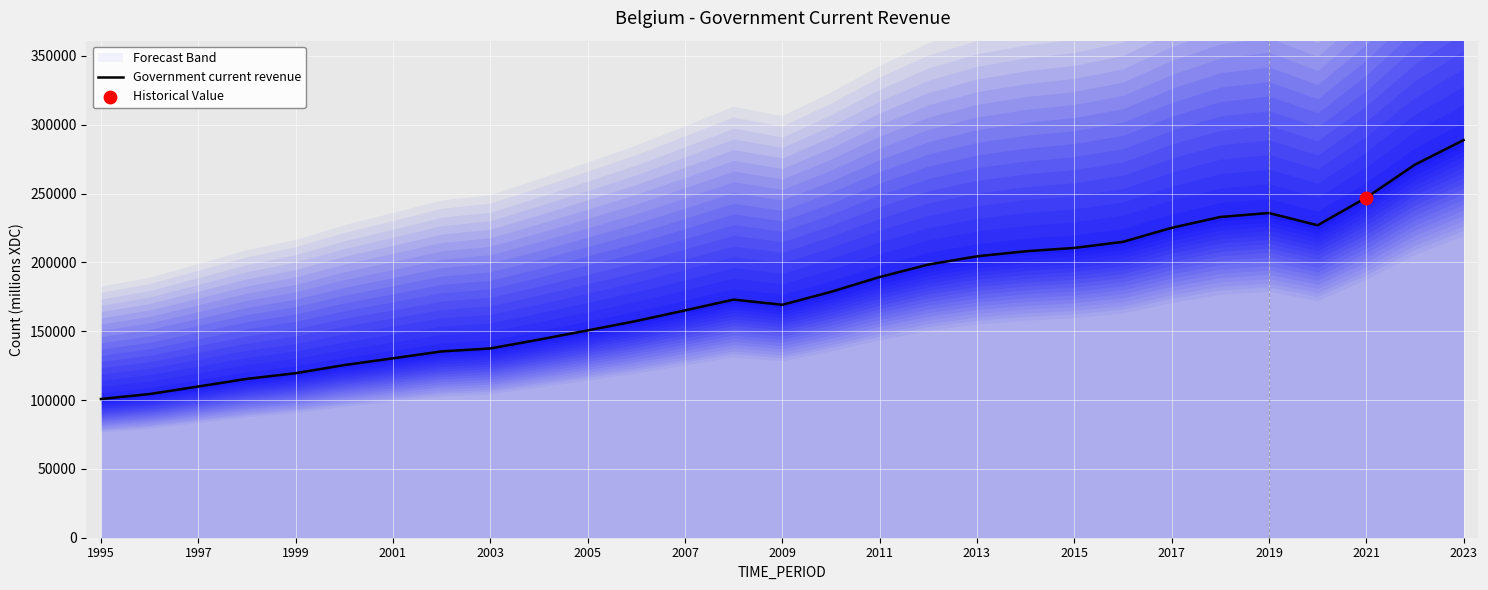

What is the highest value of the Government current revenue series?

288844